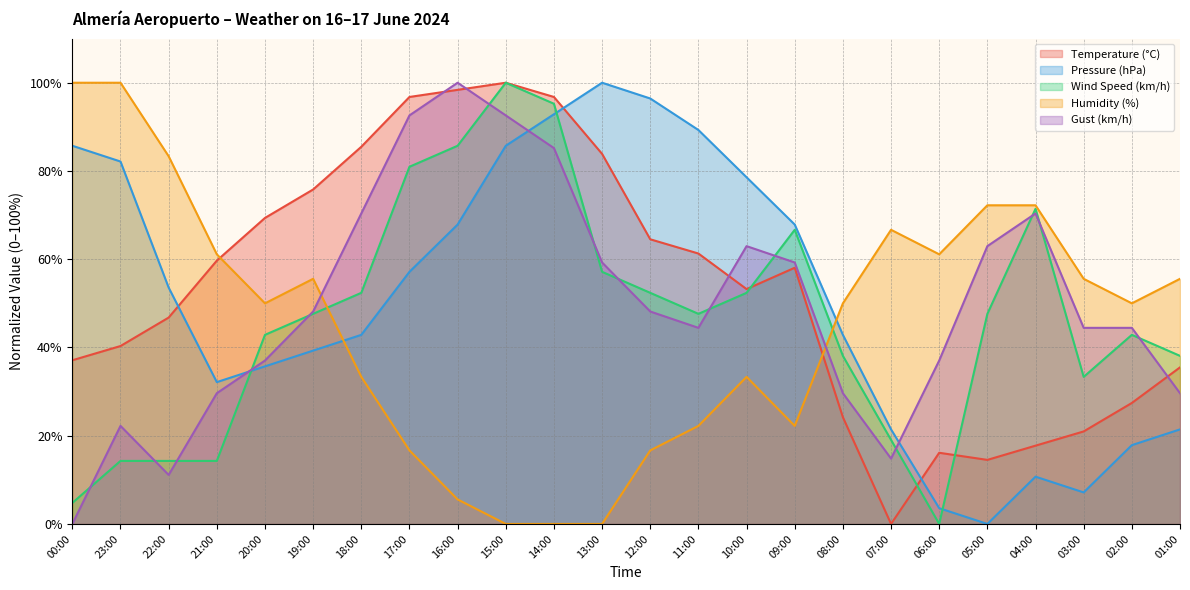

What is the average value of the Wind Speed (km/h) series?

46.6